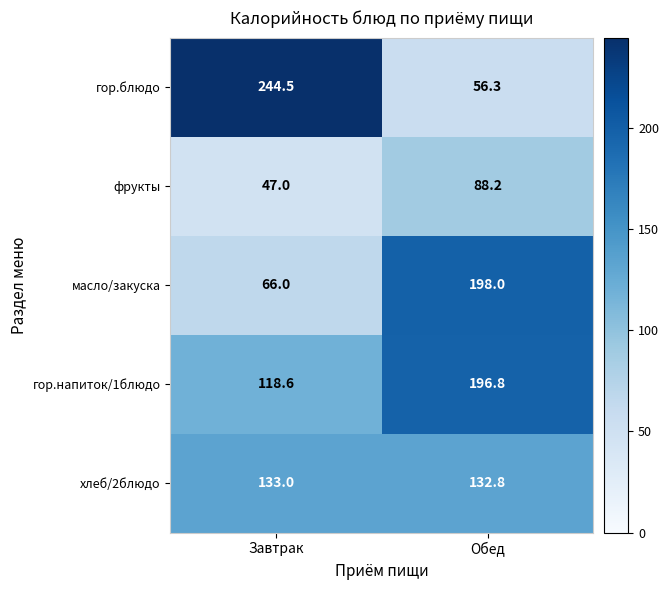

Which label corresponds to the largest value in the chart?

Завтрак